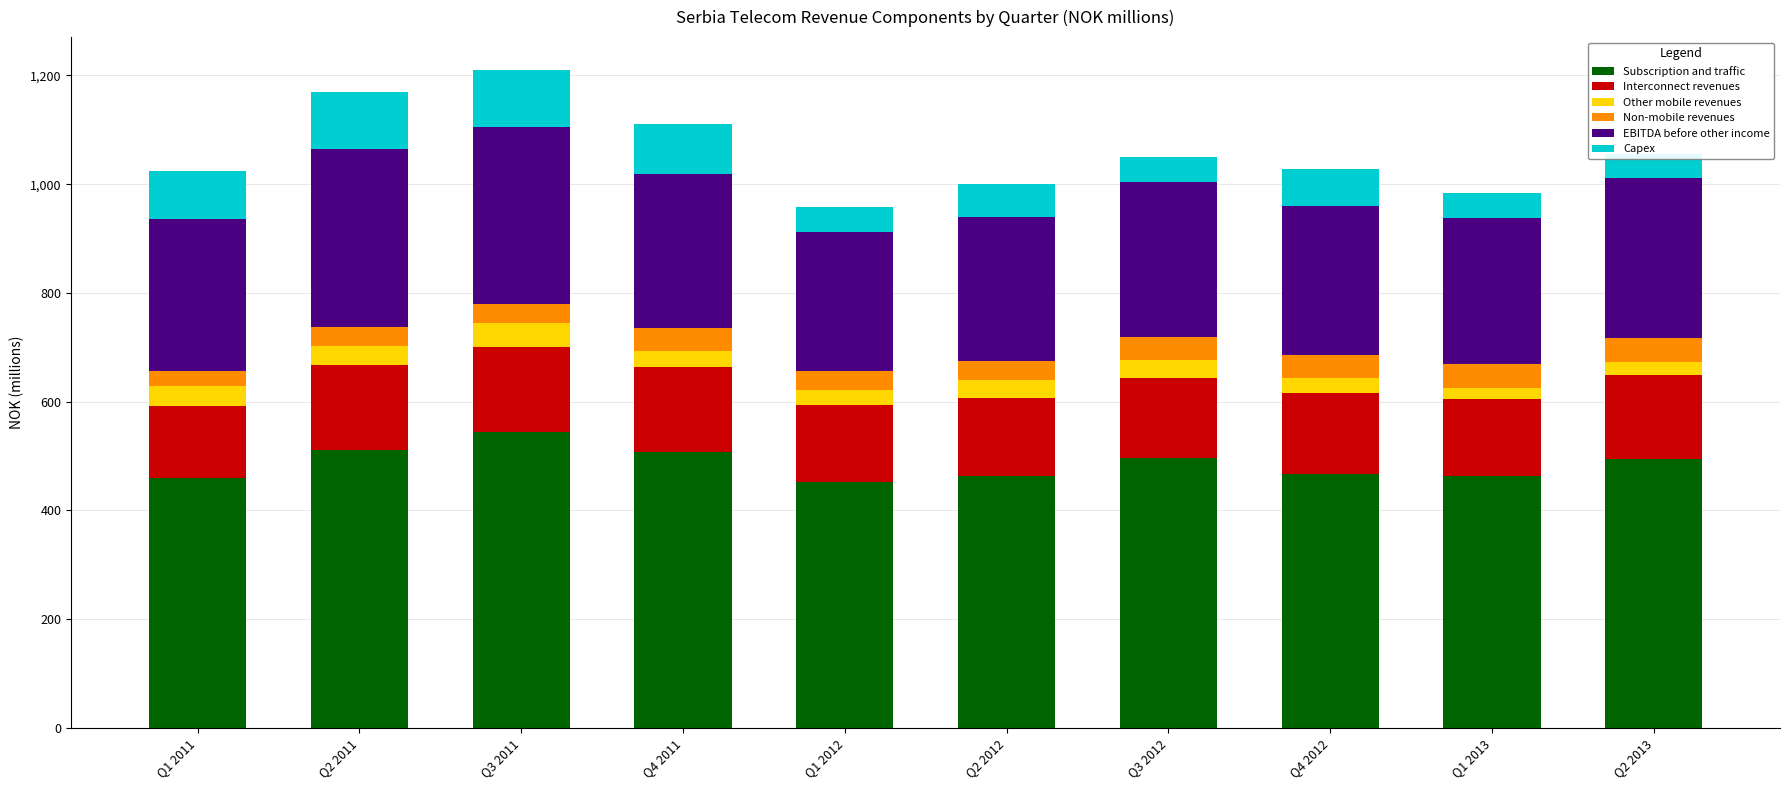

At which label does Interconnect revenues first exceed 148?

Q2 2011